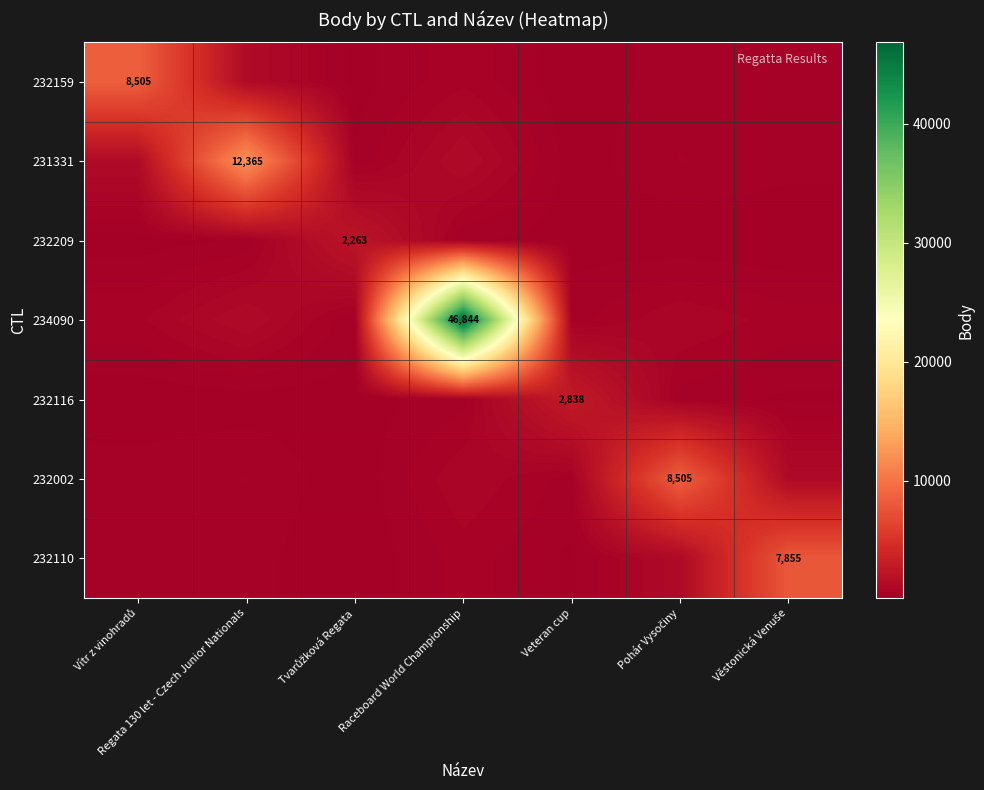

Which series has the widest spread of values?

234090